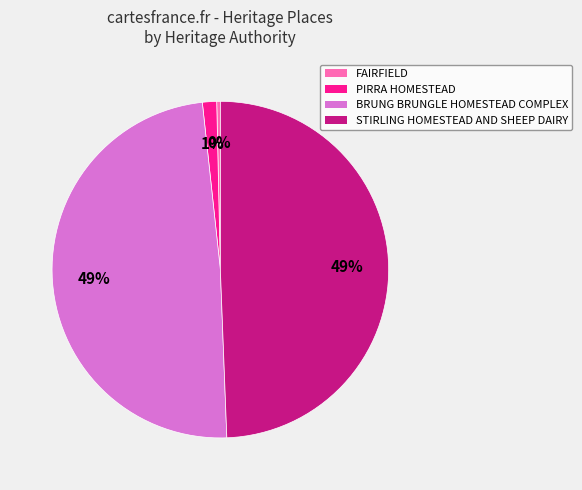

To the nearest percent, what is the difference between the largest and smallest slice percentages?

49%